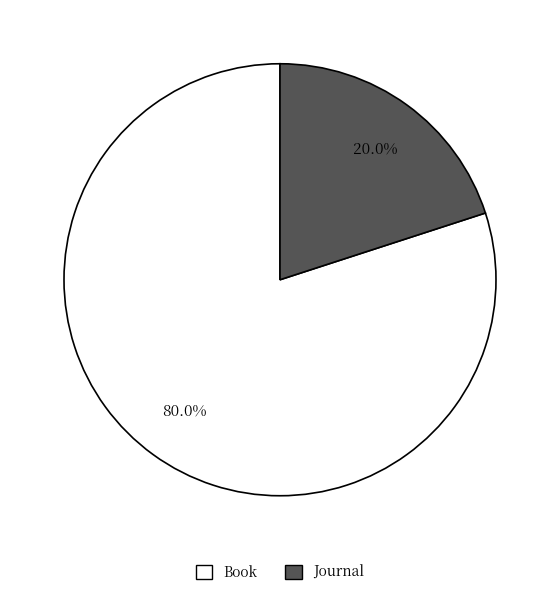

What portion of the pie excludes Book?

20.0%